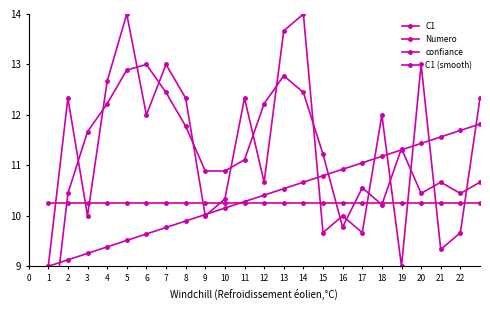

Does the chart have visible grid lines?

No